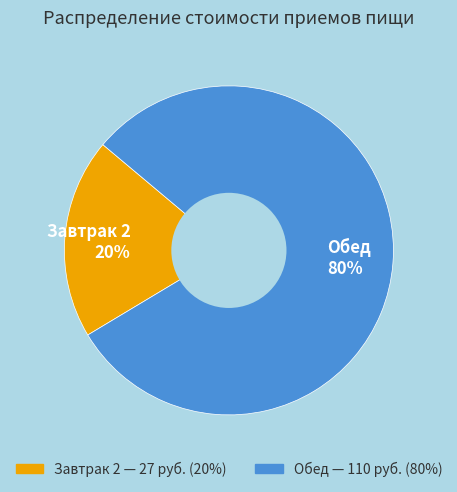

Combined, do Завтрак 2 20% and Обед 80% account for over 50%?

Yes